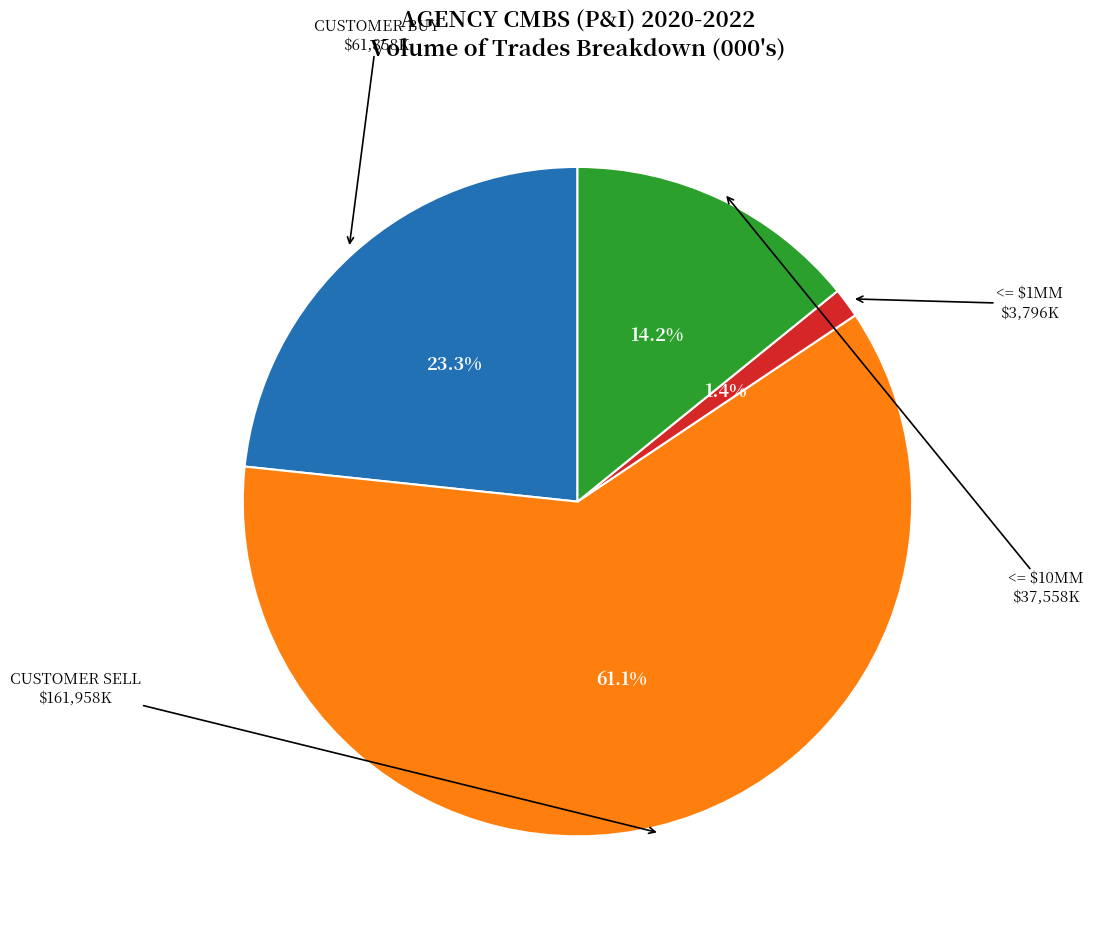

How many segments does this pie chart have?

4